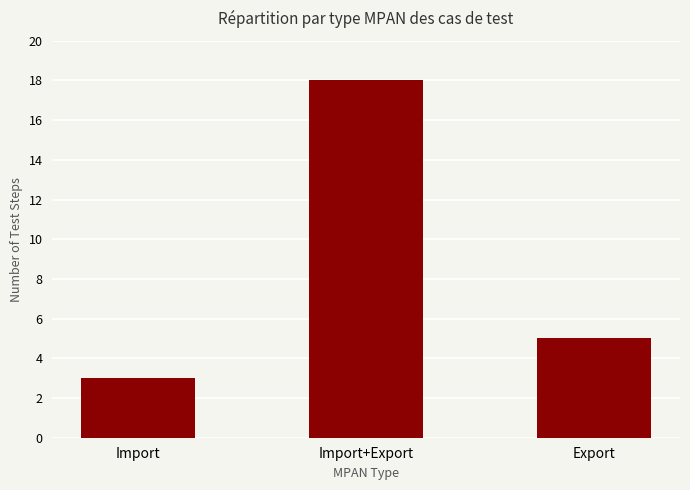

Rank the categories by value from lowest to highest.

Import, Export, Import+Export